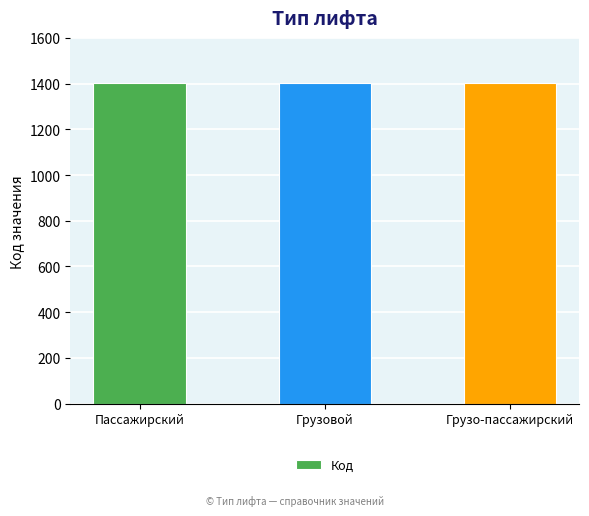

What is the value of the 1st bar from the left?

1401